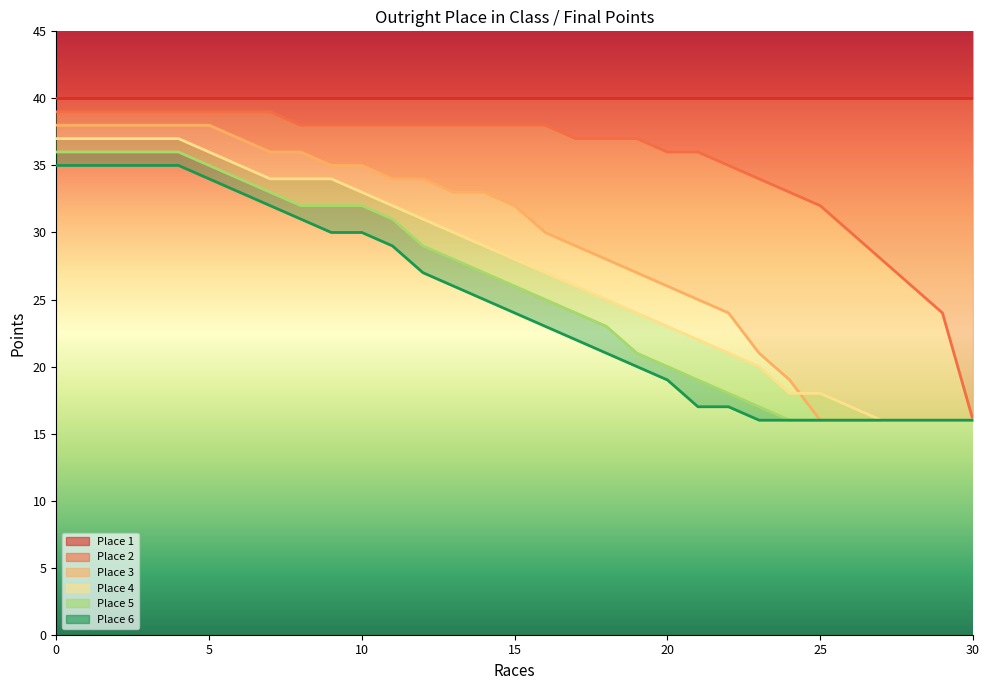

True or false: Place 6 has more than 2 interior local peaks.

False